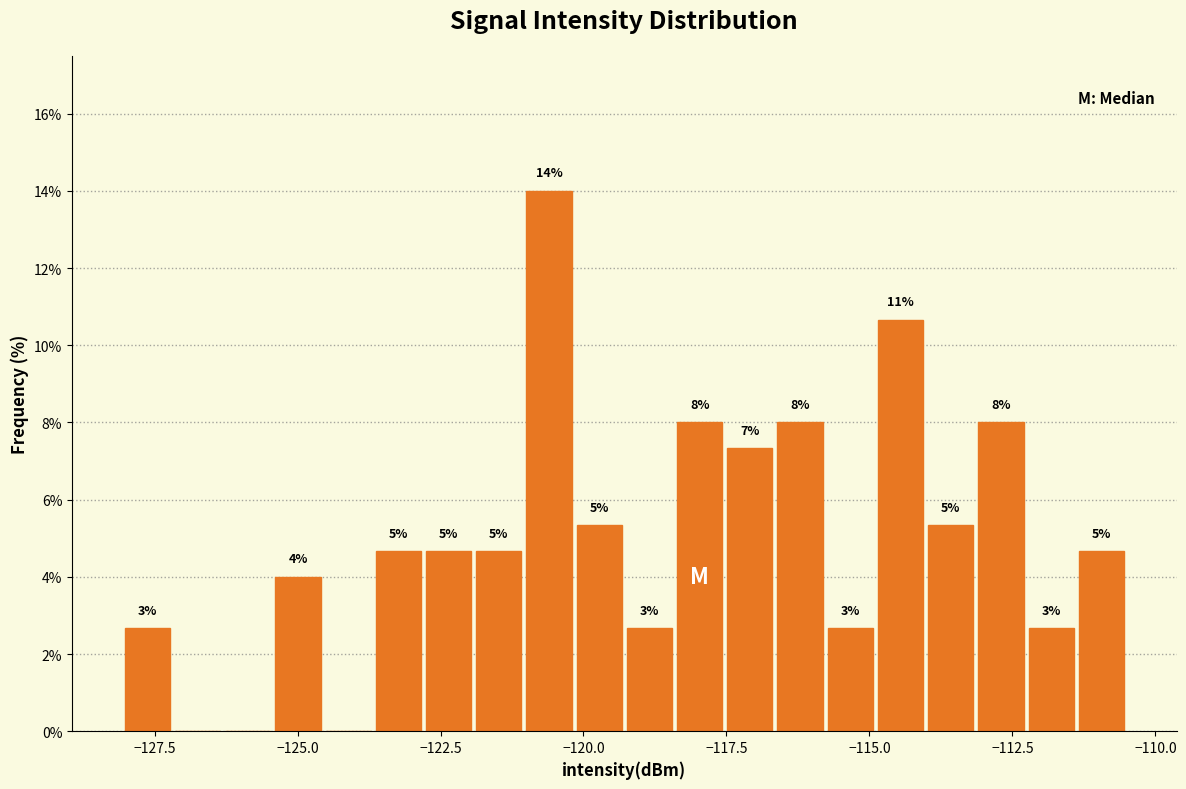

Read against the x-axis, roughly where is the centre of the tallest bar?

-120.5